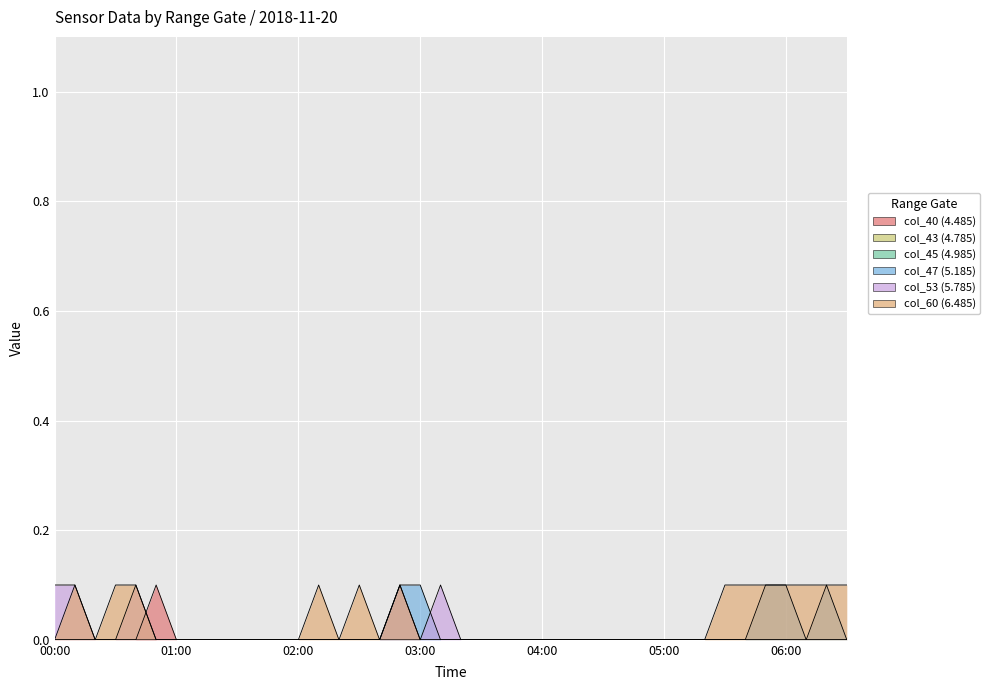

Rank the series at 2018/11/20 03:20 from lowest to highest value.

col_40 (4.485), col_47 (5.185), col_53 (5.785), col_60 (6.485)